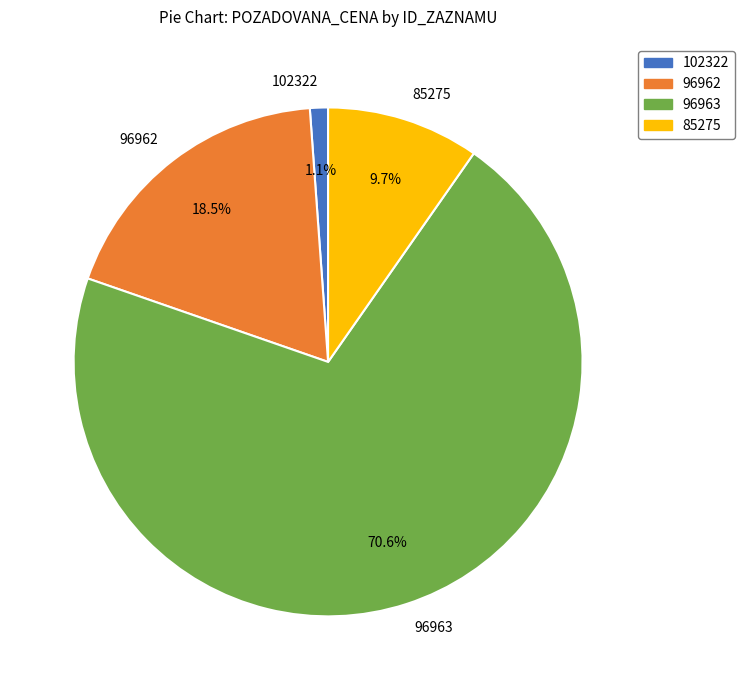

What is the majority slice?

96963